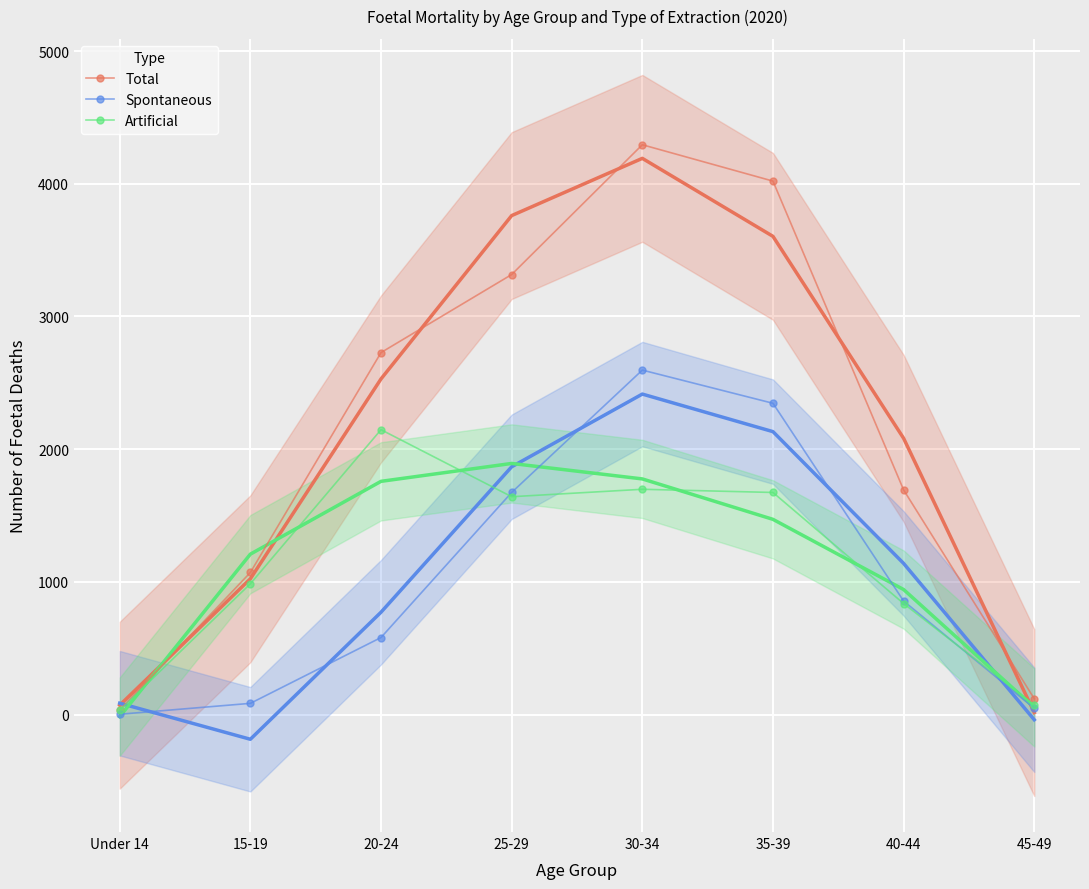

Is it true that Artificial equals 3339 at 20-24?

False